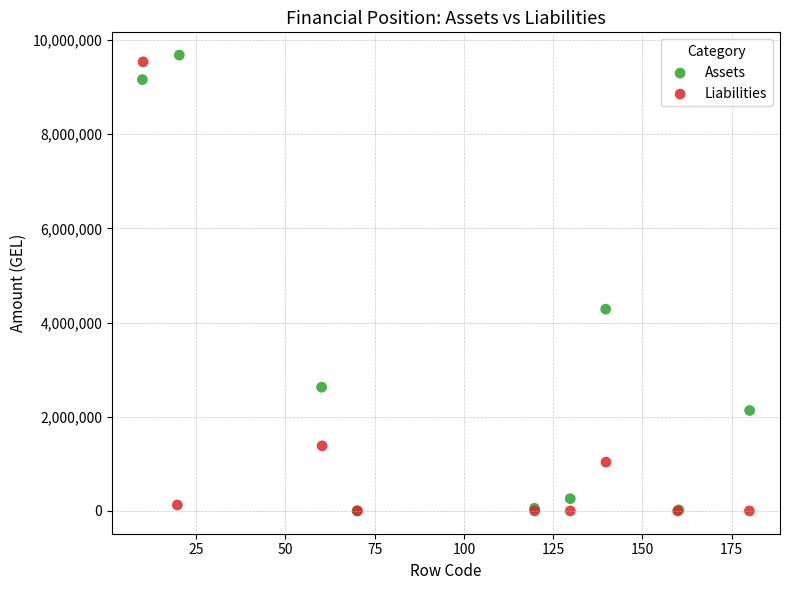

Which series has the widest spread of Y values?

Assets